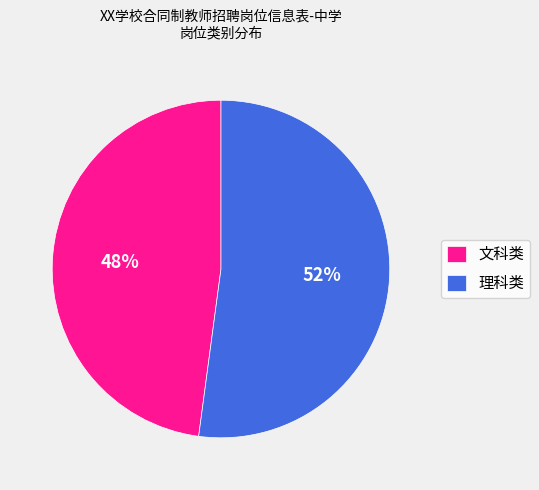

Count the number of slices in the pie.

2